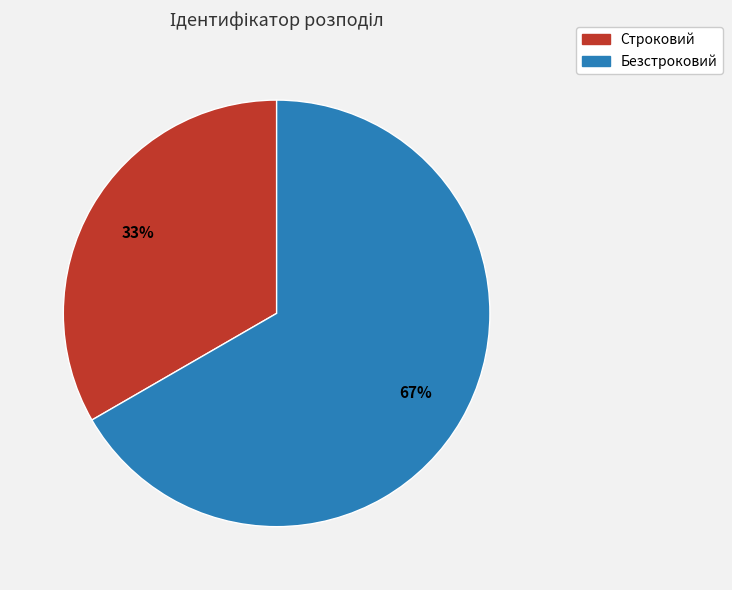

To the nearest percent, what is the average slice percentage?

50%